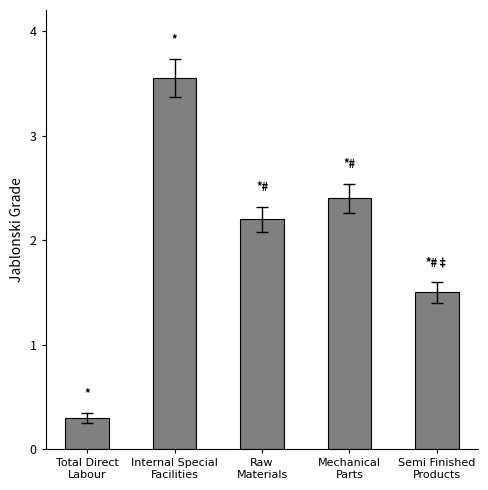

List the labels in order of value, smallest first.

Total Direct
Labour, Semi Finished
Products, Raw
Materials, Mechanical
Parts, Internal Special
Facilities